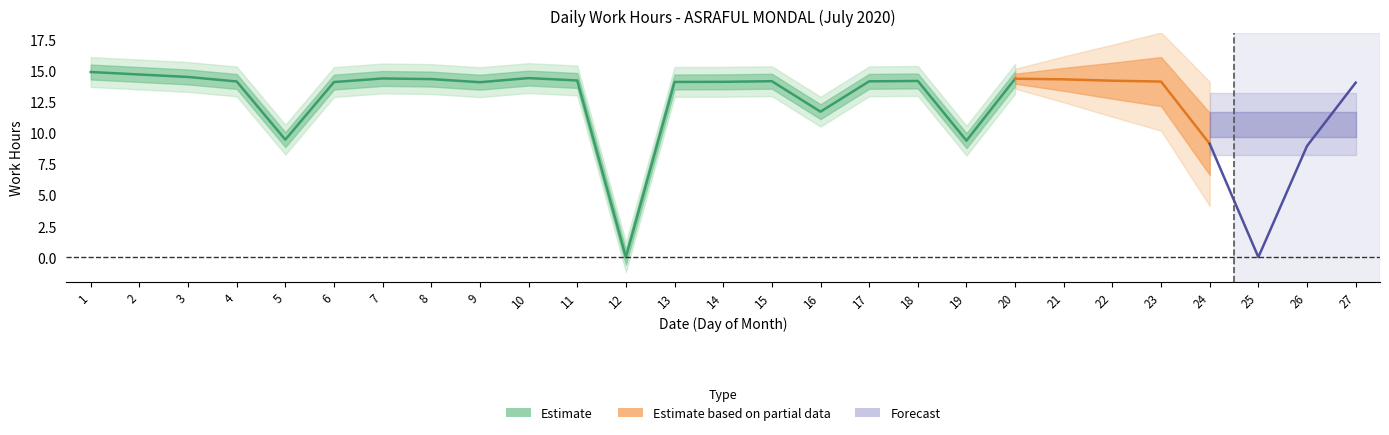

Where is the first local minimum?

5